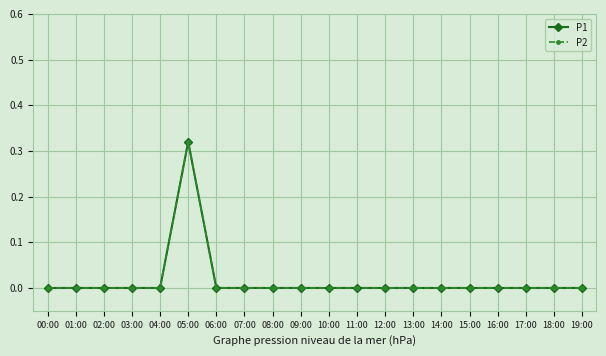

How many interior local peaks does the P2 series have?

1